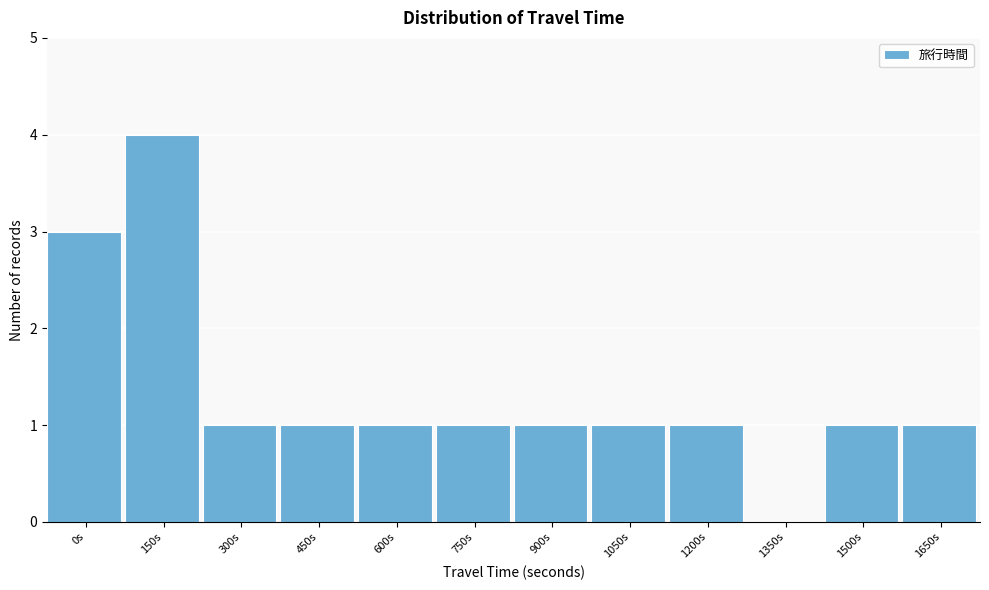

Reading left to right, what are all the values shown in this chart?

0s=3	150s=4	300s=1	450s=1	600s=1	750s=1	900s=1	1050s=1	1200s=1	1350s=0	1500s=1	1650s=1